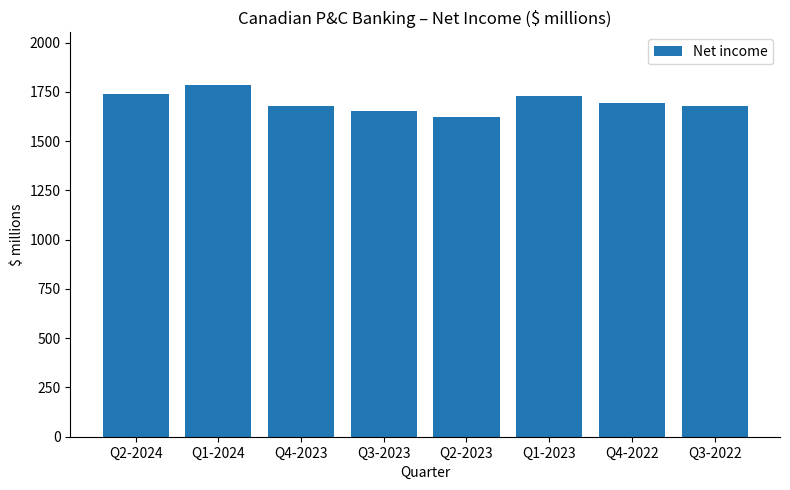

What position from the left is Q2-2023?

5